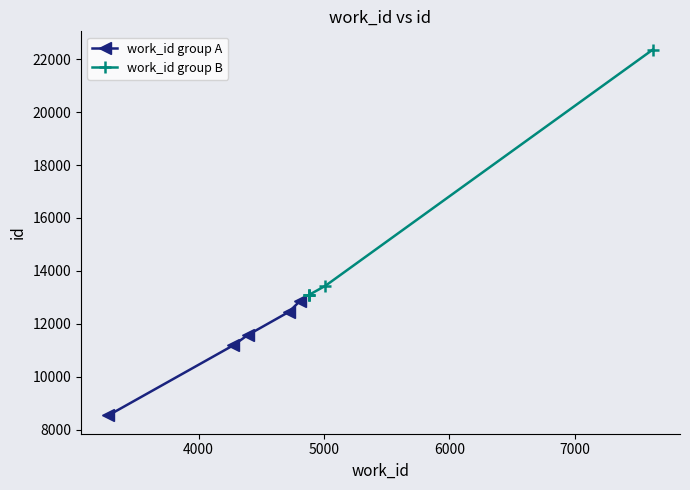

What is the value of the work_id group A point at the 3rd from the left?

11574